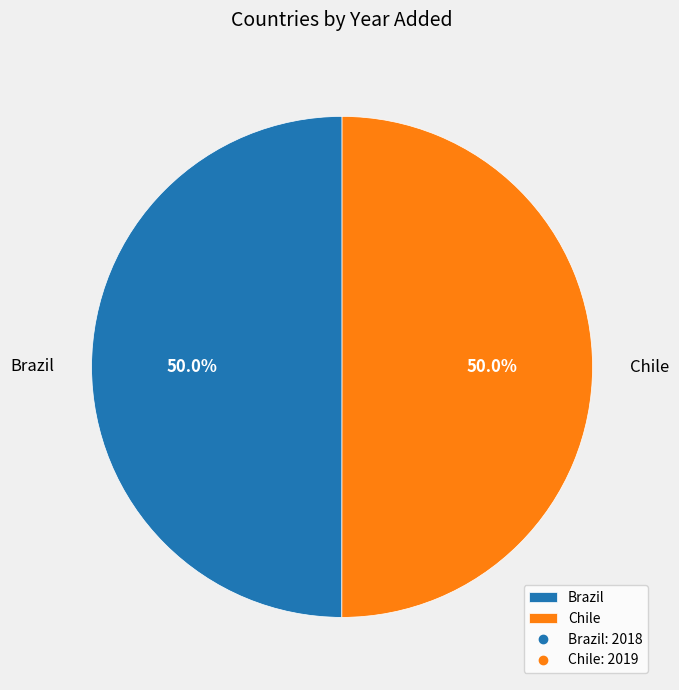

What percentage is NOT represented by Chile?

50.0%